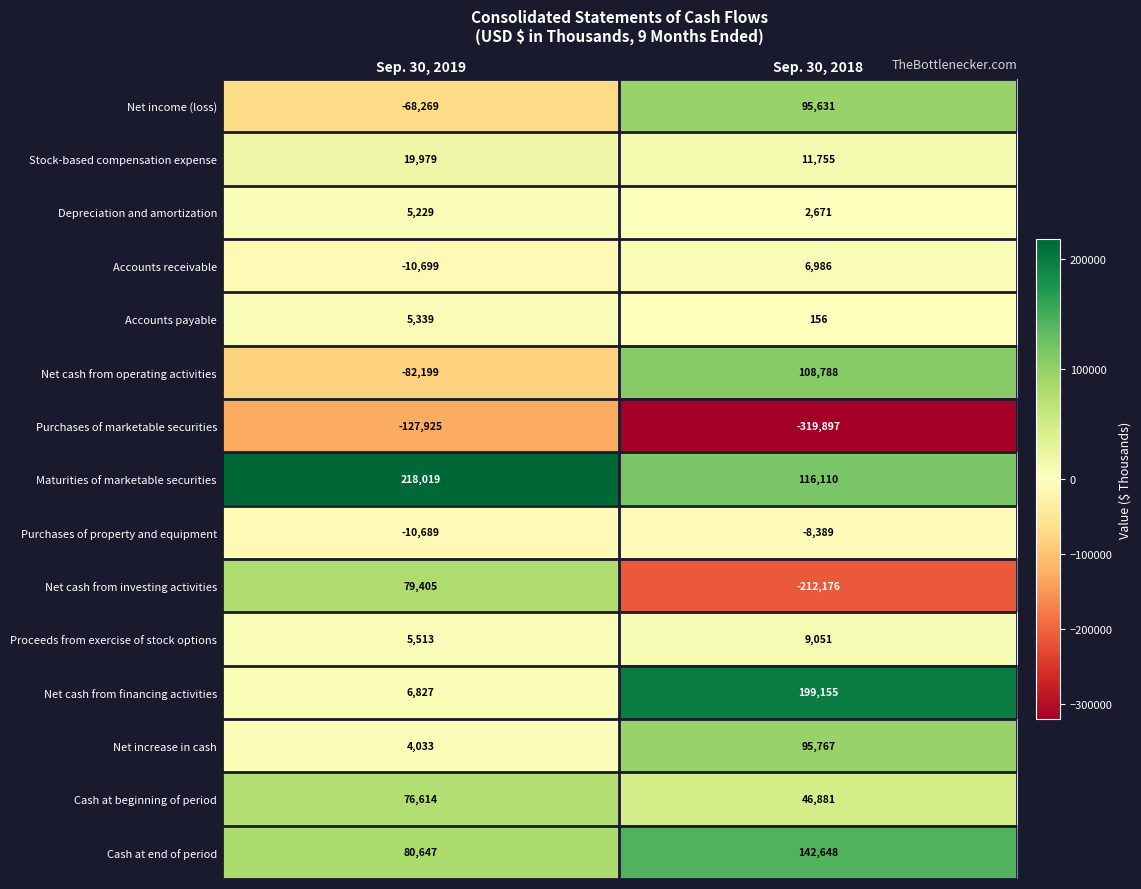

Reading right to left, extract all data points from this chart.

Net income (loss): 95631	-68269
Stock-based compensation expense: 11755	19979
Depreciation and amortization: 2671	5229
Accounts receivable: 6986	-10699
Accounts payable: 156	5339
Net cash from operating activities: 108788	-82199
Purchases of marketable securities: -319897	-127925
Maturities of marketable securities: 116110	218019
Purchases of property and equipment: -8389	-10689
Net cash from investing activities: -212176	79405
Proceeds from exercise of stock options: 9051	5513
Net cash from financing activities: 199155	6827
Net increase in cash: 95767	4033
Cash at beginning of period: 46881	76614
Cash at end of period: 142648	80647